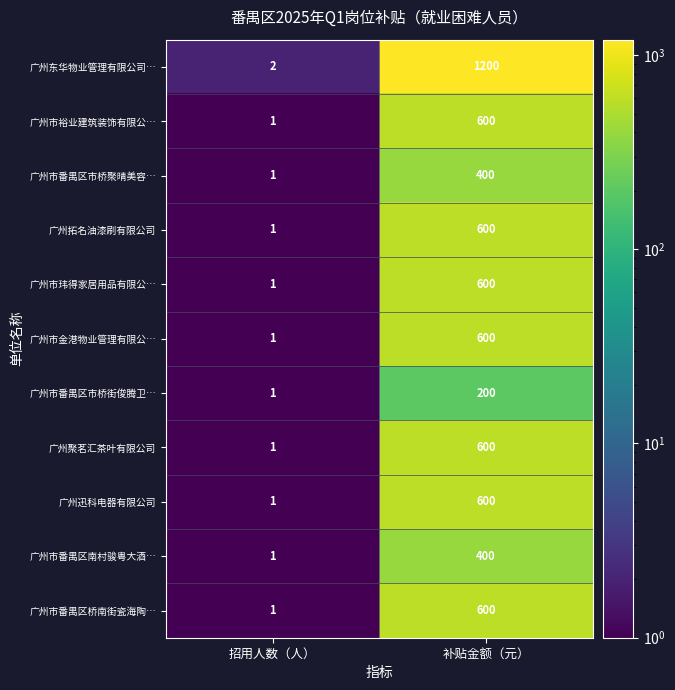

At which category is the sum across all series the highest?

补贴金额（元）